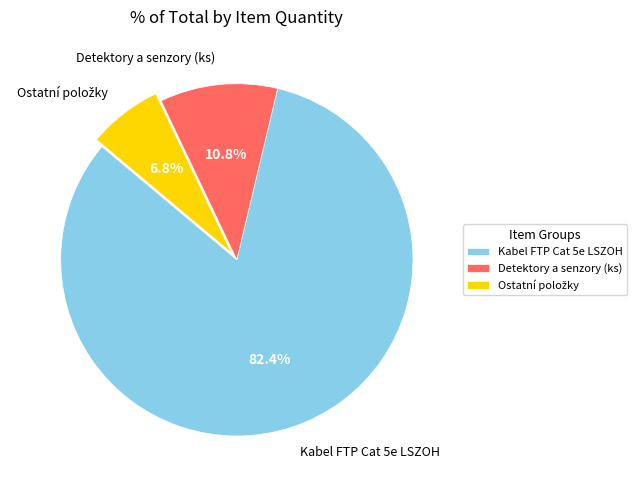

Combined, do Detektory a senzory (ks) and Kabel FTP Cat 5e LSZOH account for over 50%?

Yes